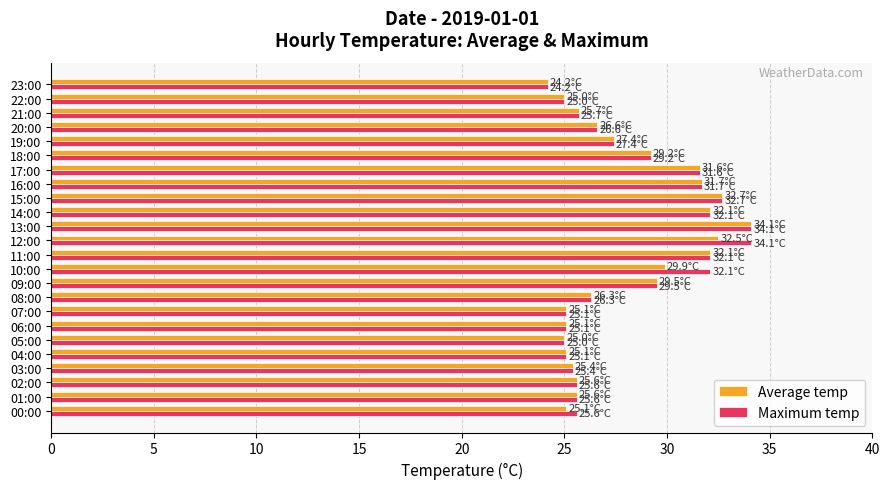

Is it true that Maximum temp equals 32.7 at 15:00?

True